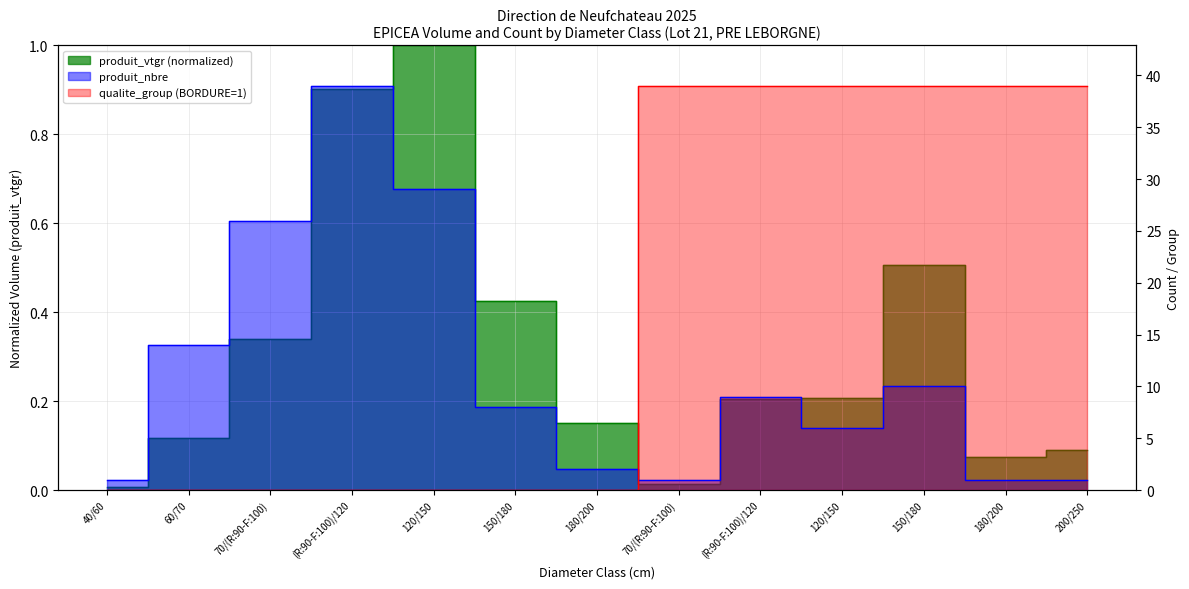

Count the qualite_group values in the range 0 to 39.

13